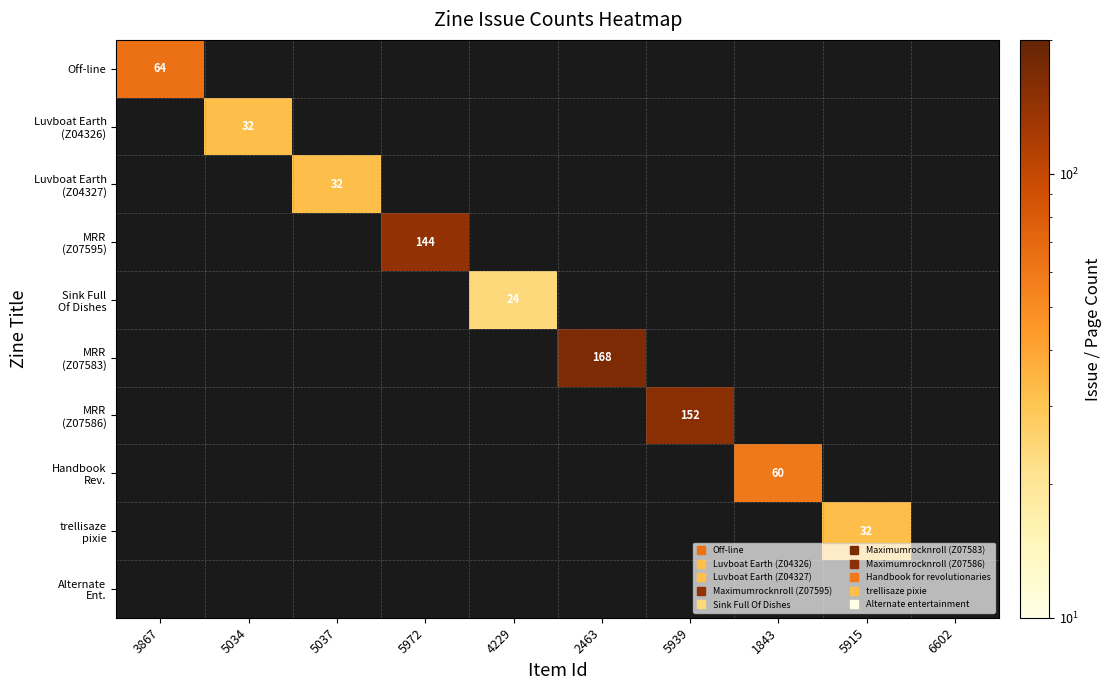

How many series are shown in this chart?

10